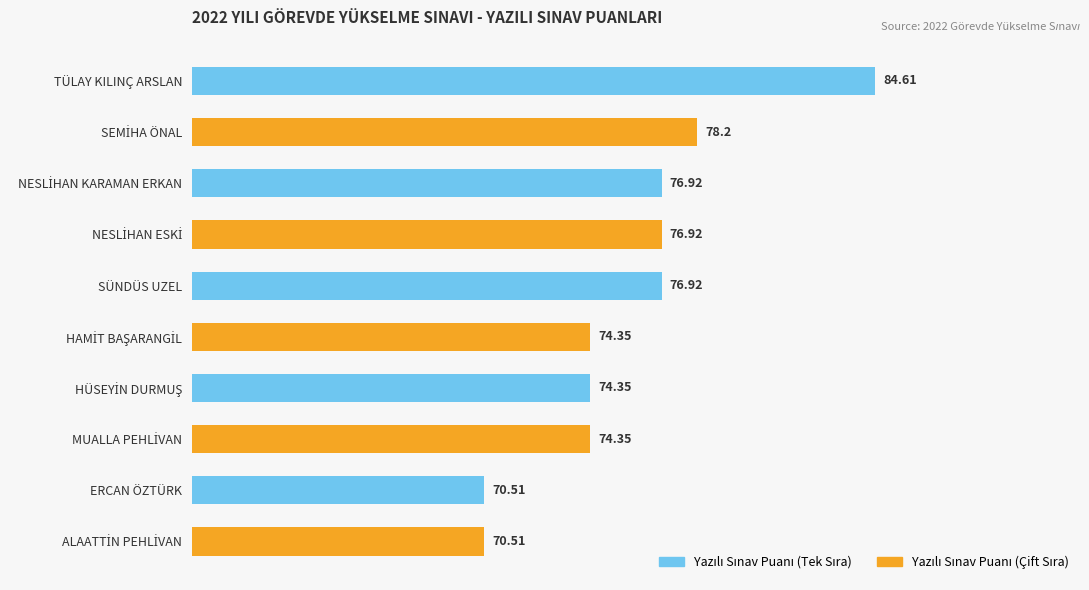

What is the label of the 2nd bar from the bottom?

ERCAN ÖZTÜRK